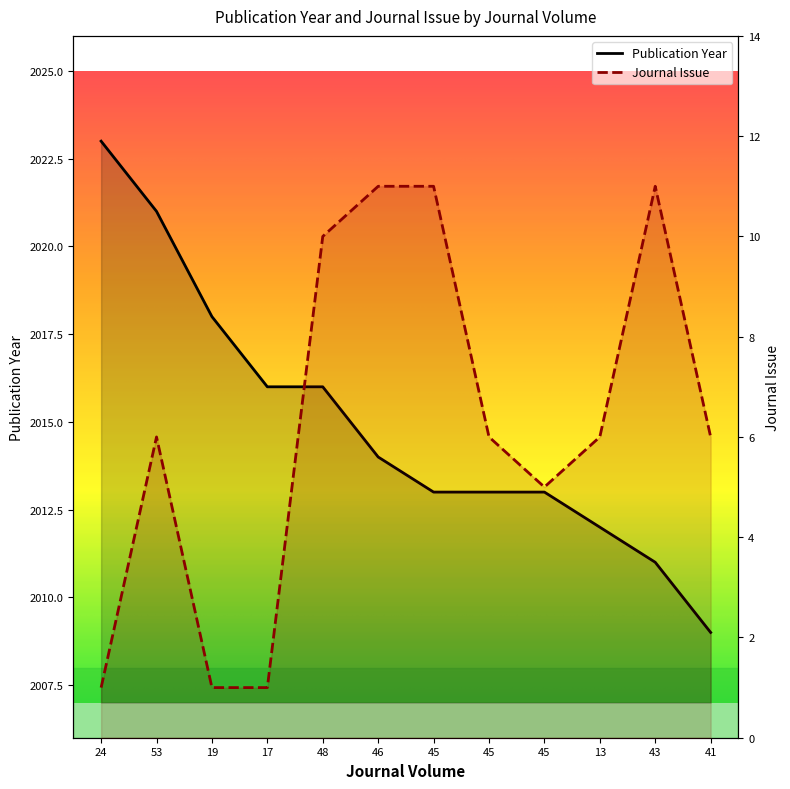

Between 48 and 45, which series saw the biggest shift?

Journal Issue